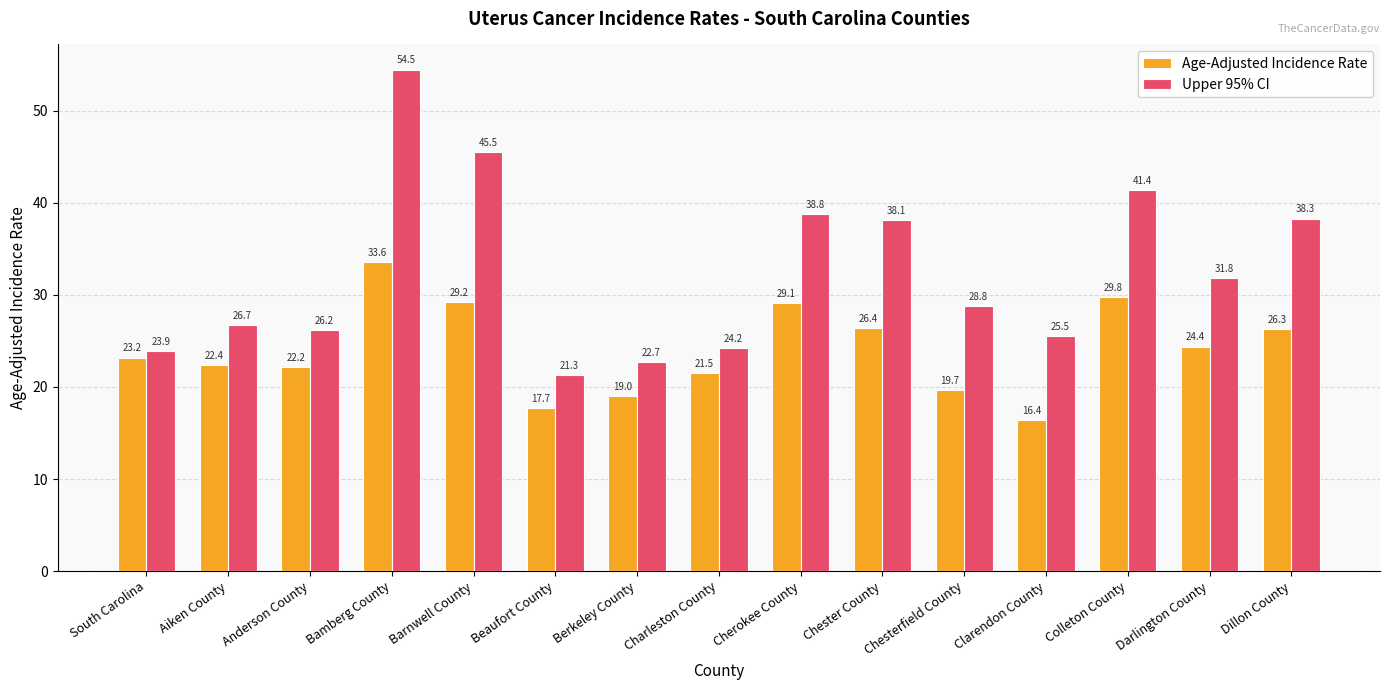

Is the value of Upper 95% CI at Beaufort County greater than the value of Age-Adjusted Incidence Rate at Beaufort County?

Yes